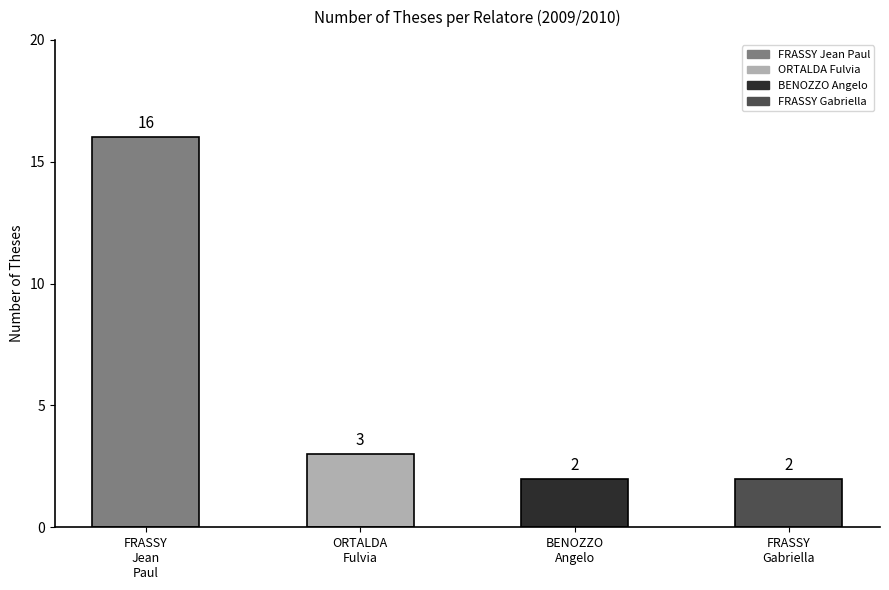

How many categories are shown in the chart?

4